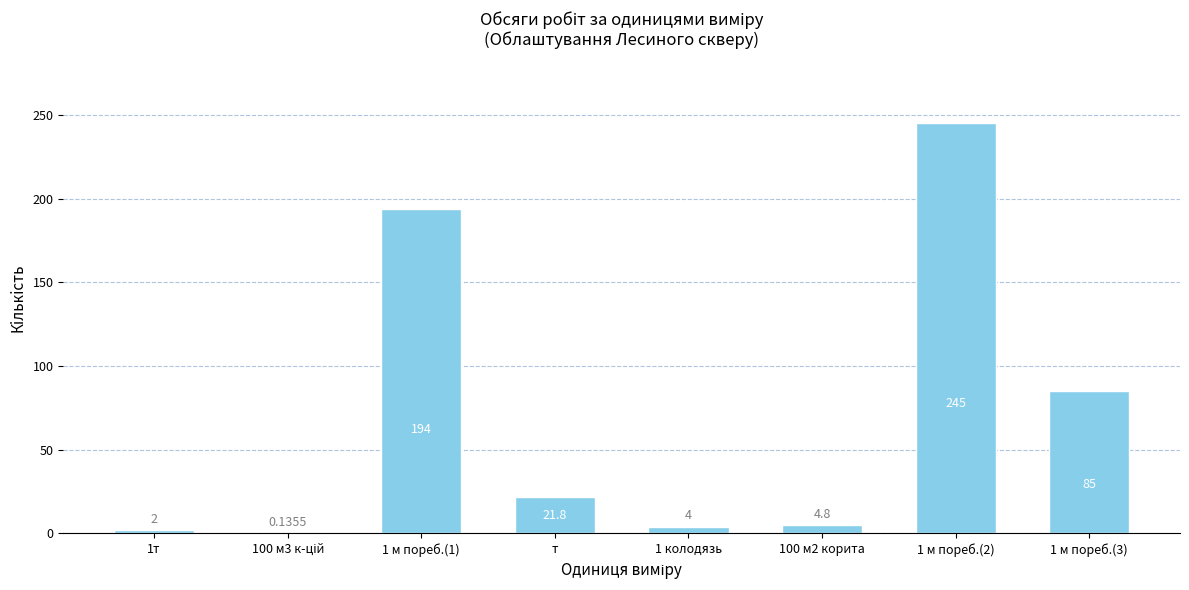

Which has a higher value, 1 м пореб.(1) or т?

1 м пореб.(1)